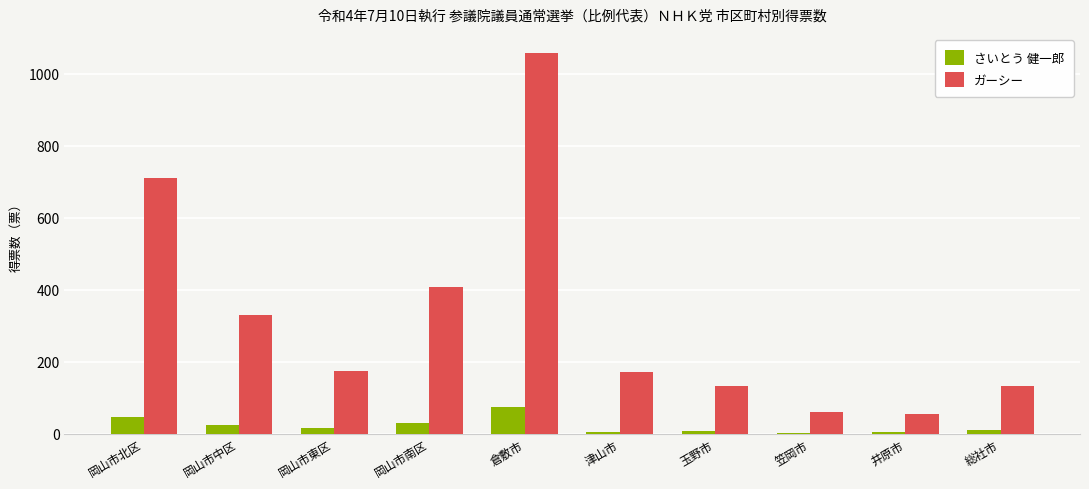

What is the total value across all series at 総社市?

143.0